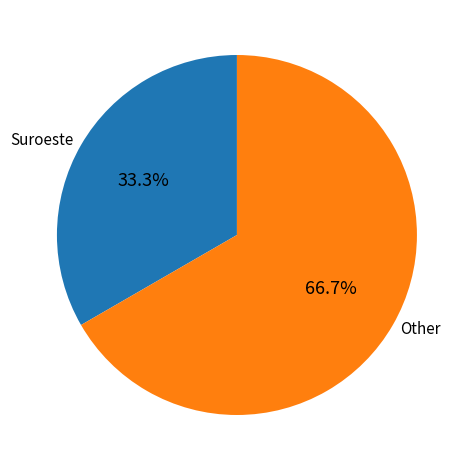

Rank the categories by value from lowest to highest.

Suroeste, Other